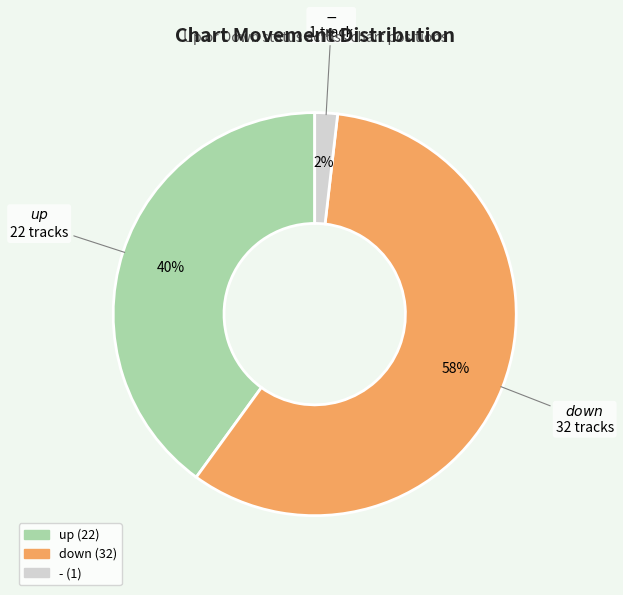

The - slice represents 16% of the pie. True or false?

False